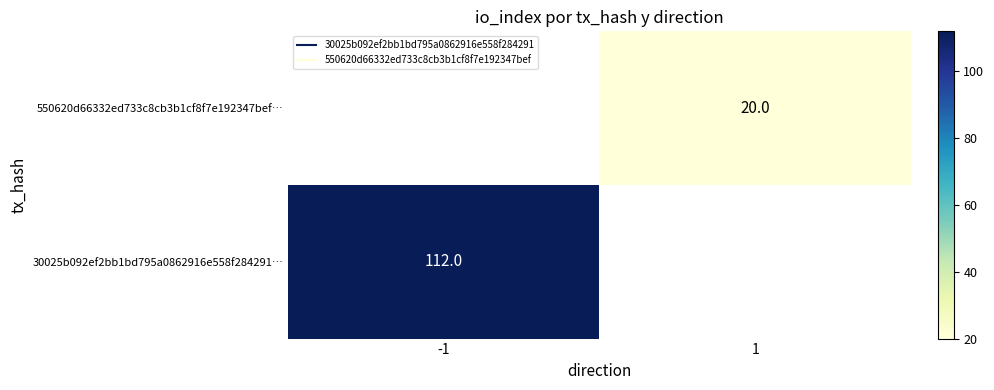

Is the value of 550620d66332ed733c8cb3b1cf8f7e192347bef… at 1 greater than the value of 30025b092ef2bb1bd795a0862916e558f284291… at -1?

No